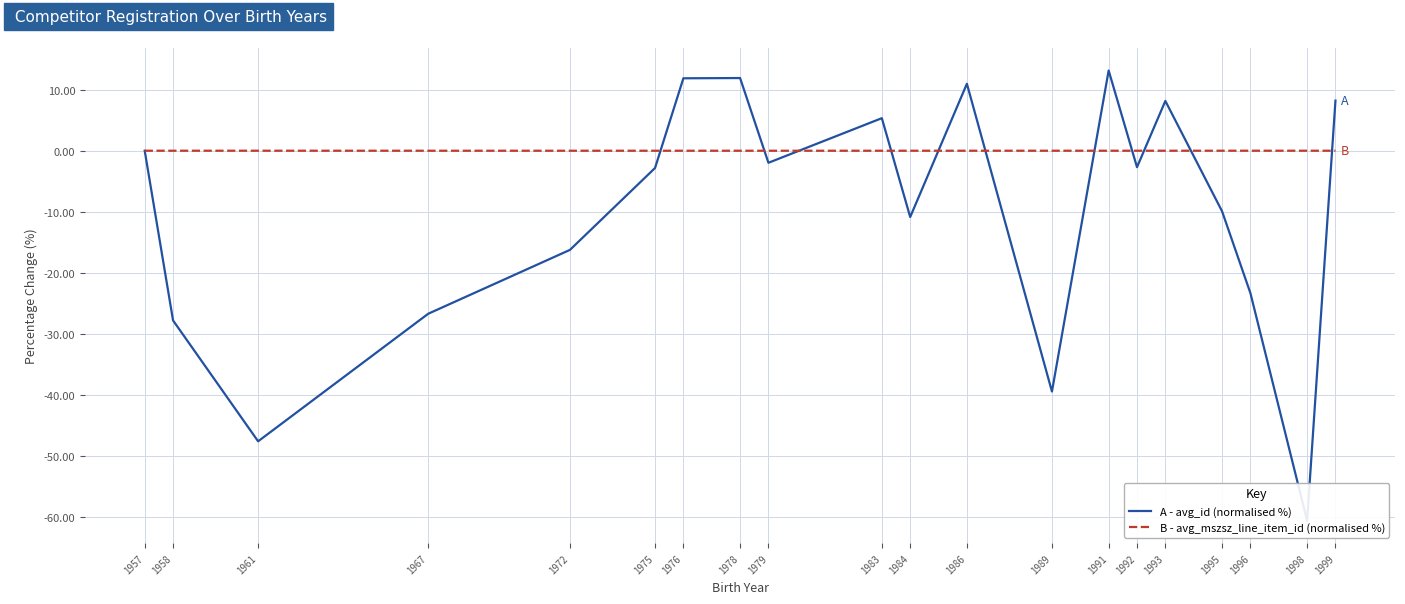

What is the smallest value displayed?

-60.7